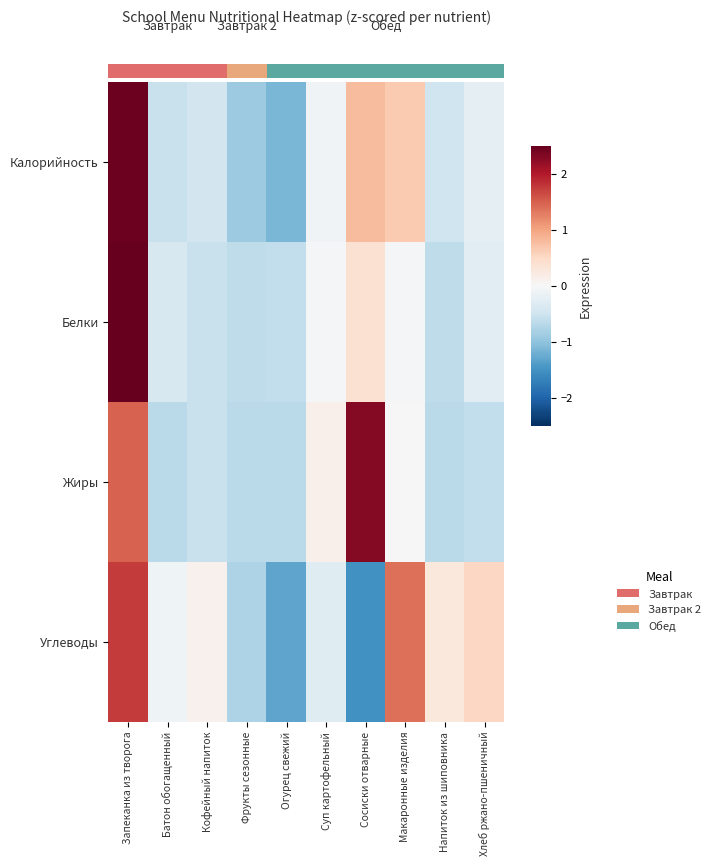

What is the difference between the row_1 values at 9 and 2?

0.1